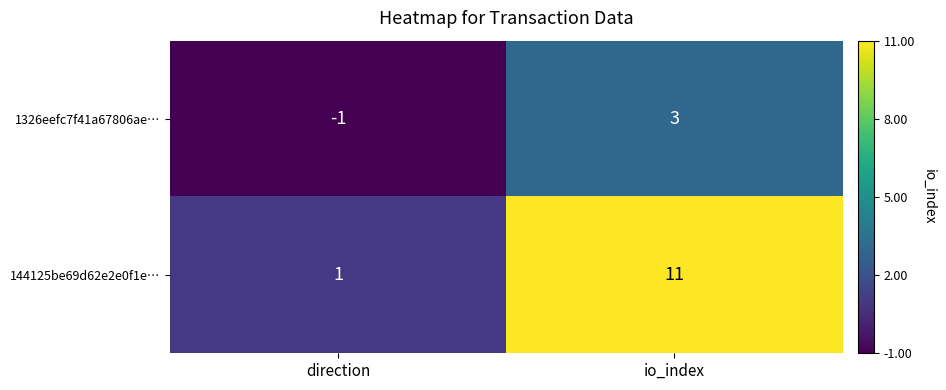

Which series has the largest range (max minus min)?

144125be69d62e2e0f1e…